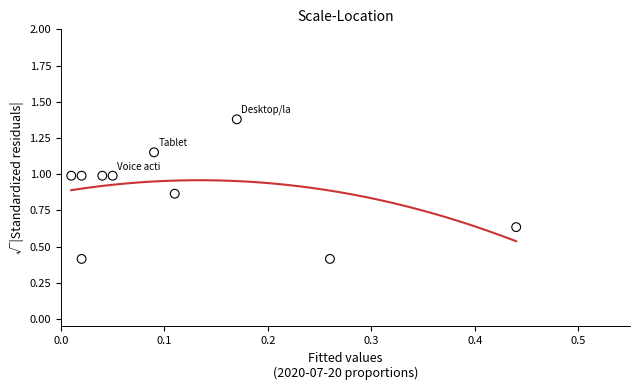

How many data points are displayed?

10